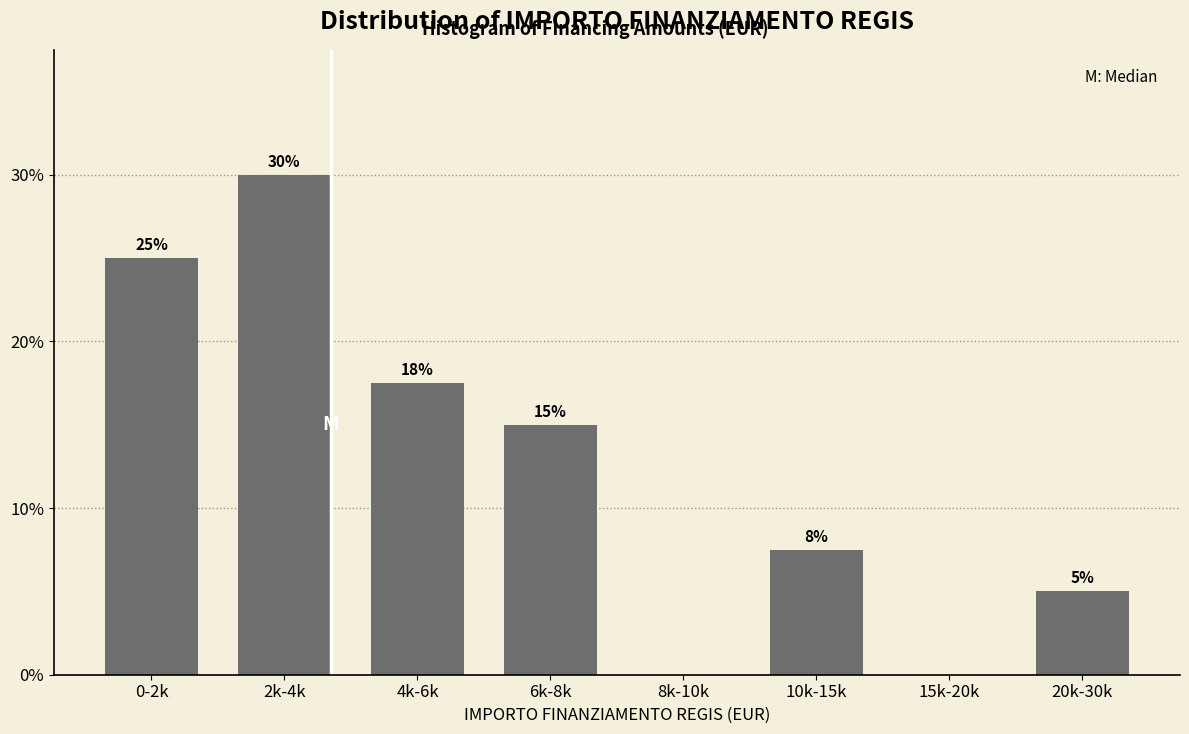

What is the sum of the values at 15k-20k and 6k-8k?

15.0